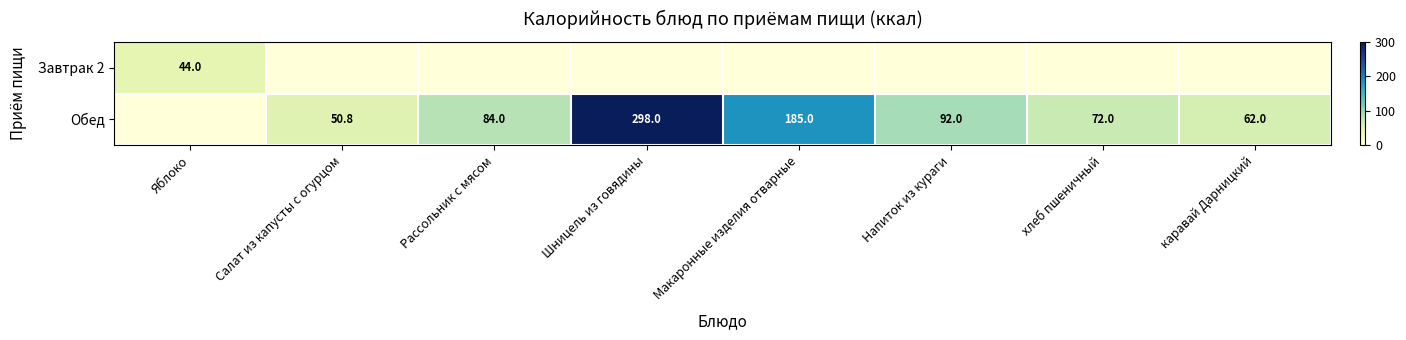

The Обед series shows 92.0 at Напиток из кураги. True or false?

True